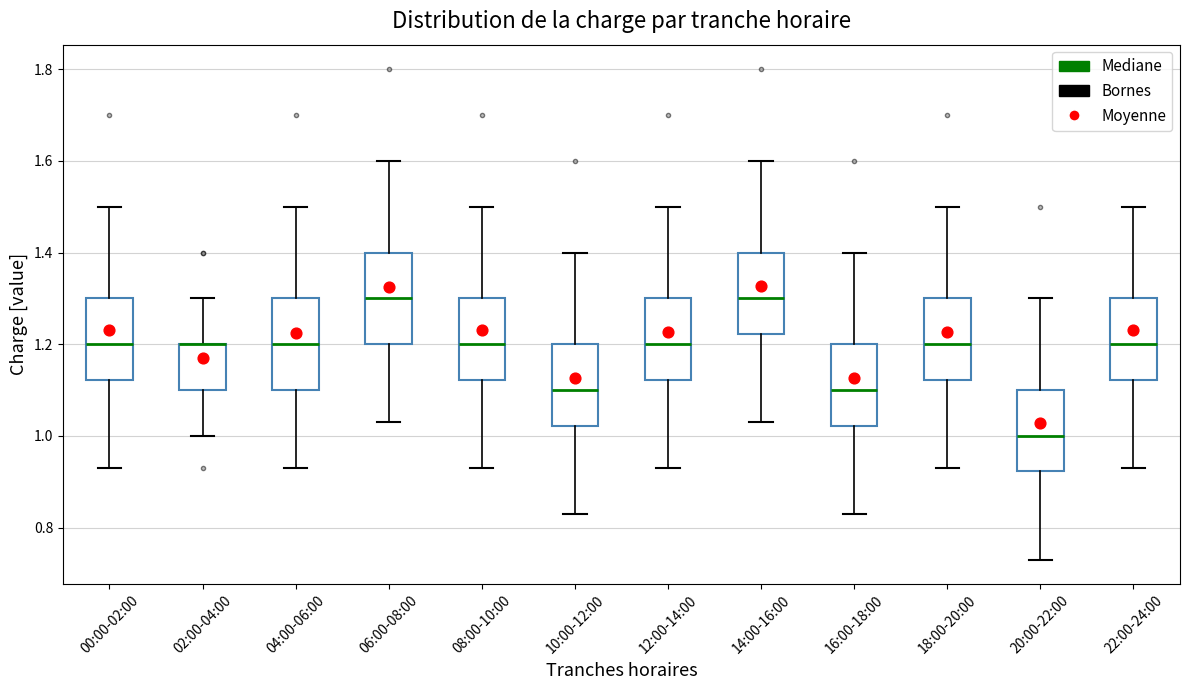

Reading left to right, transcribe this box plot: for each box, give where its median line is, the range the box spans, and where its two whiskers end, as read against the y-axis. The values are not printed on the chart, so give them approximately, as read against the axis.

00:00-02:00: median 1.20, box 1.12 to 1.30, whiskers 0.94 to 1.50
02:00-04:00: median 1.20 (drawn on the box's upper edge), box 1.10 to 1.20, whiskers 1.00 to 1.30
04:00-06:00: median 1.20, box 1.10 to 1.30, whiskers 0.94 to 1.50
06:00-08:00: median 1.30, box 1.20 to 1.40, whiskers 1.04 to 1.60
08:00-10:00: median 1.20, box 1.12 to 1.30, whiskers 0.94 to 1.50
10:00-12:00: median 1.10, box 1.02 to 1.20, whiskers 0.84 to 1.40
12:00-14:00: median 1.20, box 1.12 to 1.30, whiskers 0.94 to 1.50
14:00-16:00: median 1.30, box 1.22 to 1.40, whiskers 1.04 to 1.60
16:00-18:00: median 1.10, box 1.02 to 1.20, whiskers 0.84 to 1.40
18:00-20:00: median 1.20, box 1.12 to 1.30, whiskers 0.94 to 1.50
20:00-22:00: median 1.00, box 0.92 to 1.10, whiskers 0.74 to 1.30
22:00-24:00: median 1.20, box 1.12 to 1.30, whiskers 0.94 to 1.50